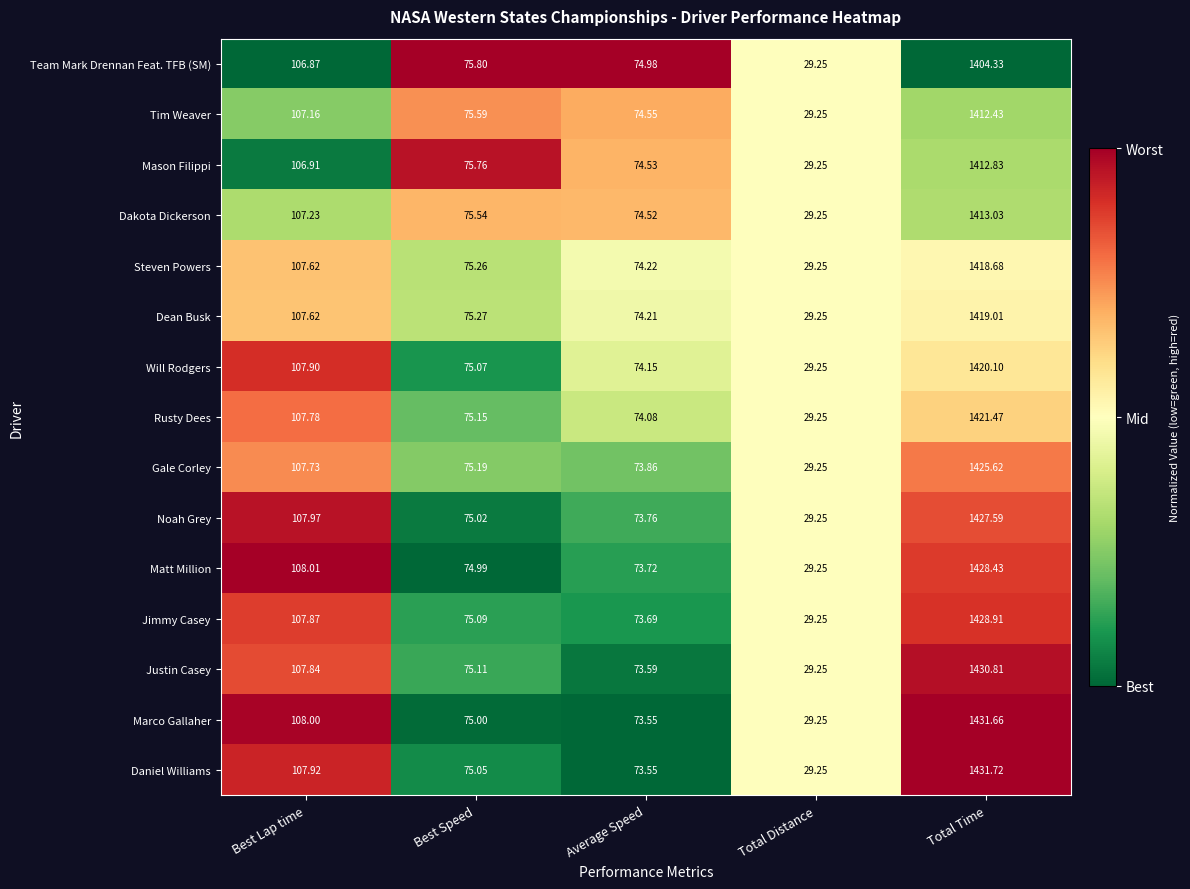

Count the number of categories in the chart.

5